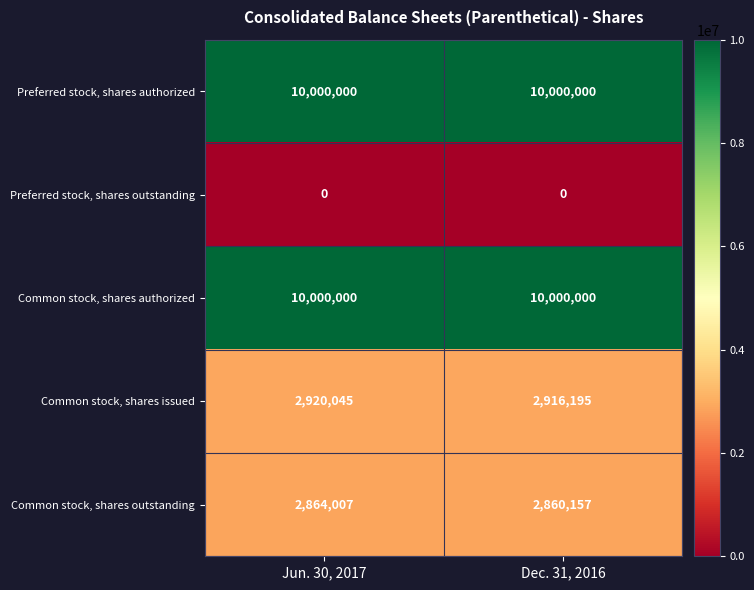

Reading left to right, extract all data points from this chart.

Preferred stock, shares authorized: 10000000	10000000
Preferred stock, shares outstanding: 0	0
Common stock, shares authorized: 10000000	10000000
Common stock, shares issued: 2920045	2916195
Common stock, shares outstanding: 2864007	2860157